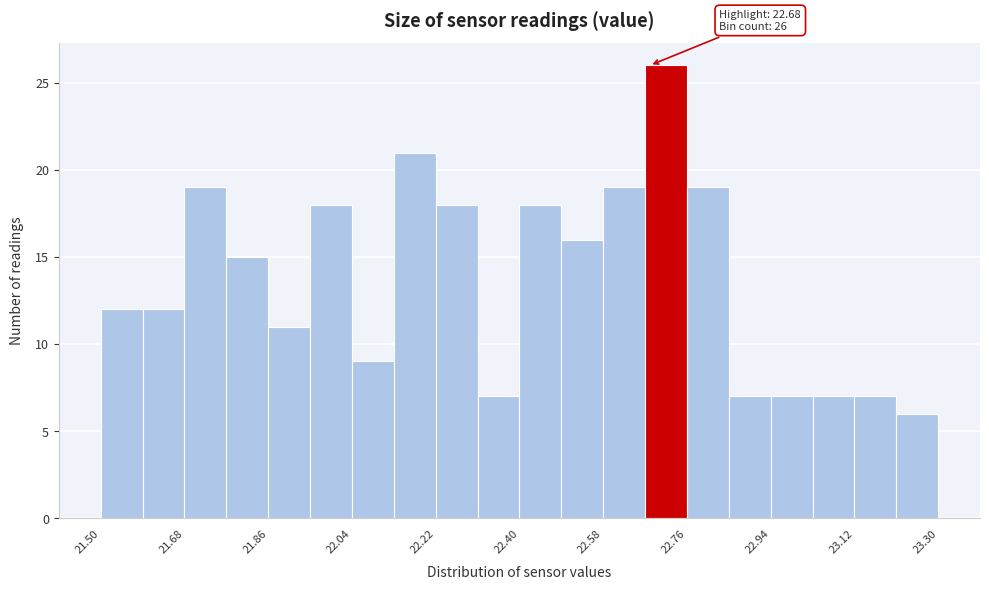

Which range on the x-axis has the tallest bar?

22.67 to 22.76